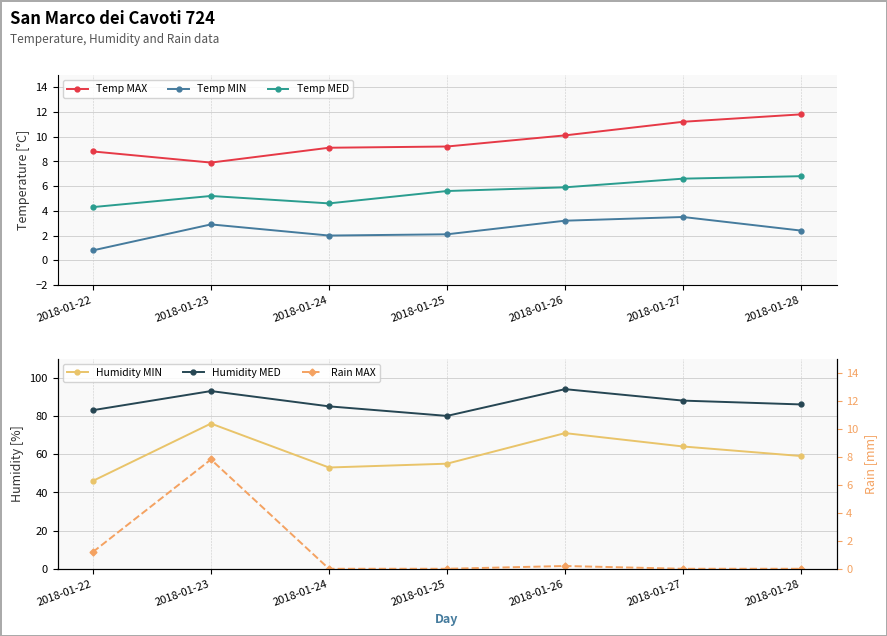

The value of Rain MAX at 2018-01-25 is -4.3. True or false?

False